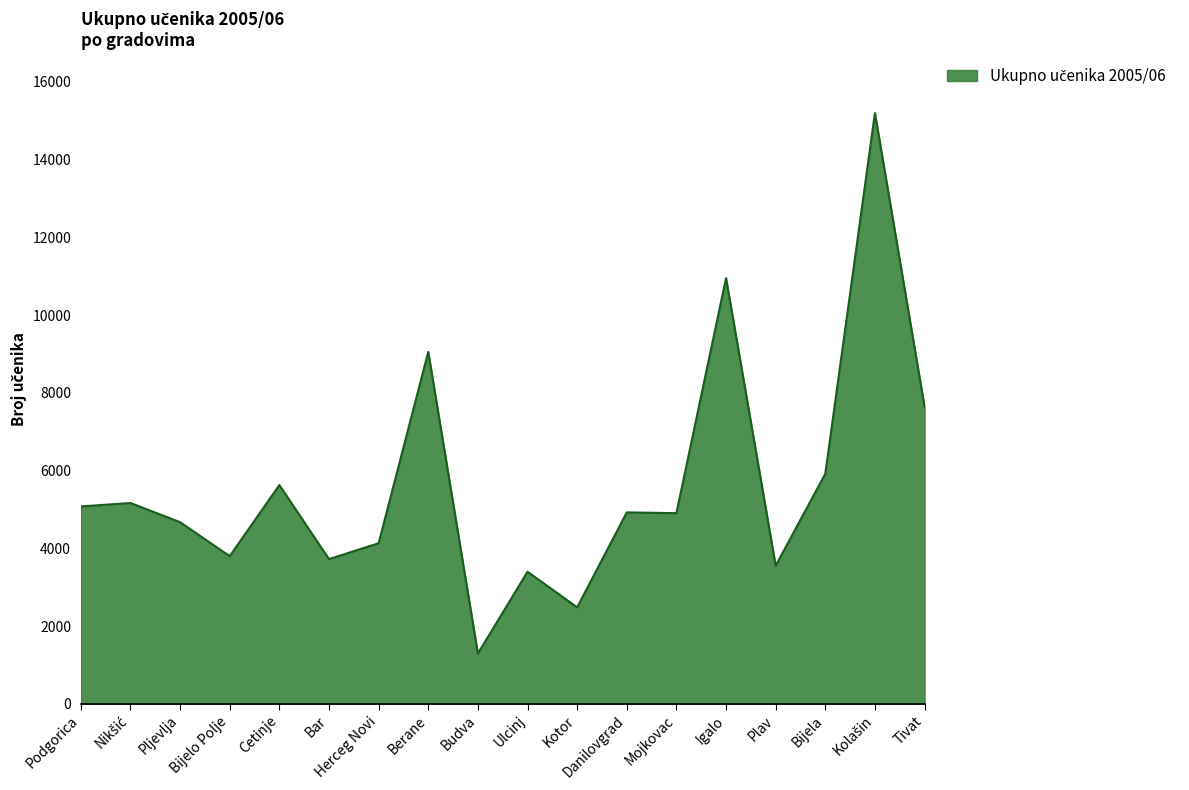

The chart shows a value of 1294 at Budva. True or false?

True